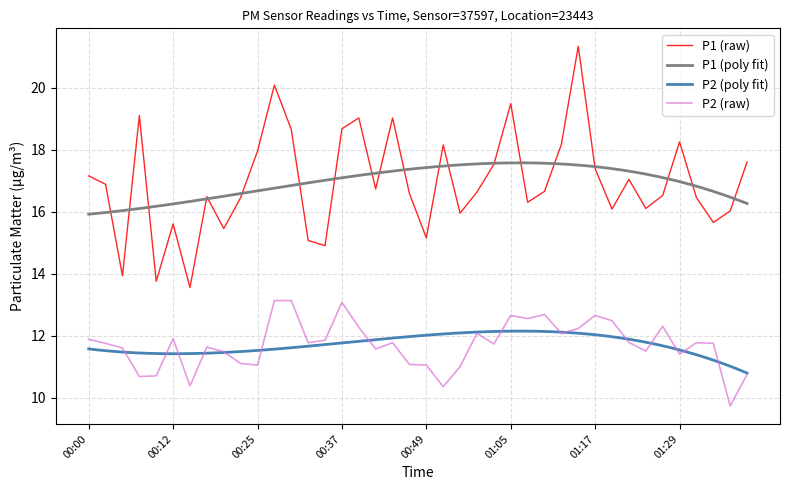

Reading right to left, transcribe all the data shown in this chart.

P1: 17.6	16.0	15.7	16.4	18.2	16.5	16.1	17.0	16.1	17.4	21.3	18.2	16.6	16.3	19.5	17.5	16.6	15.9	18.1	15.2	16.6	19.0	16.7	19.0	18.7	14.9	15.1	18.6	20.1	17.9	16.4	15.4	16.5	13.6	15.6	13.8	19.1	13.9	16.9	17.1
P2: 10.8	9.7	11.8	11.8	11.4	12.3	11.5	11.8	12.5	12.7	12.2	12.1	12.7	12.6	12.7	11.7	12.1	11.0	10.3	11.1	11.1	11.8	11.6	12.3	13.1	11.8	11.8	13.1	13.1	11.1	11.1	11.5	11.6	10.4	11.9	10.7	10.7	11.6	11.8	11.9